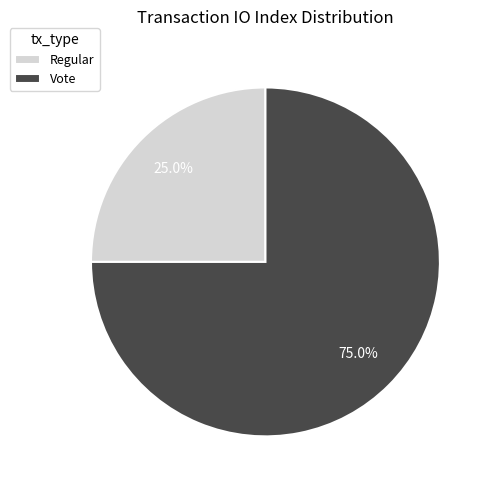

Combined, what portion of the pie is Regular and Vote?

100.0%